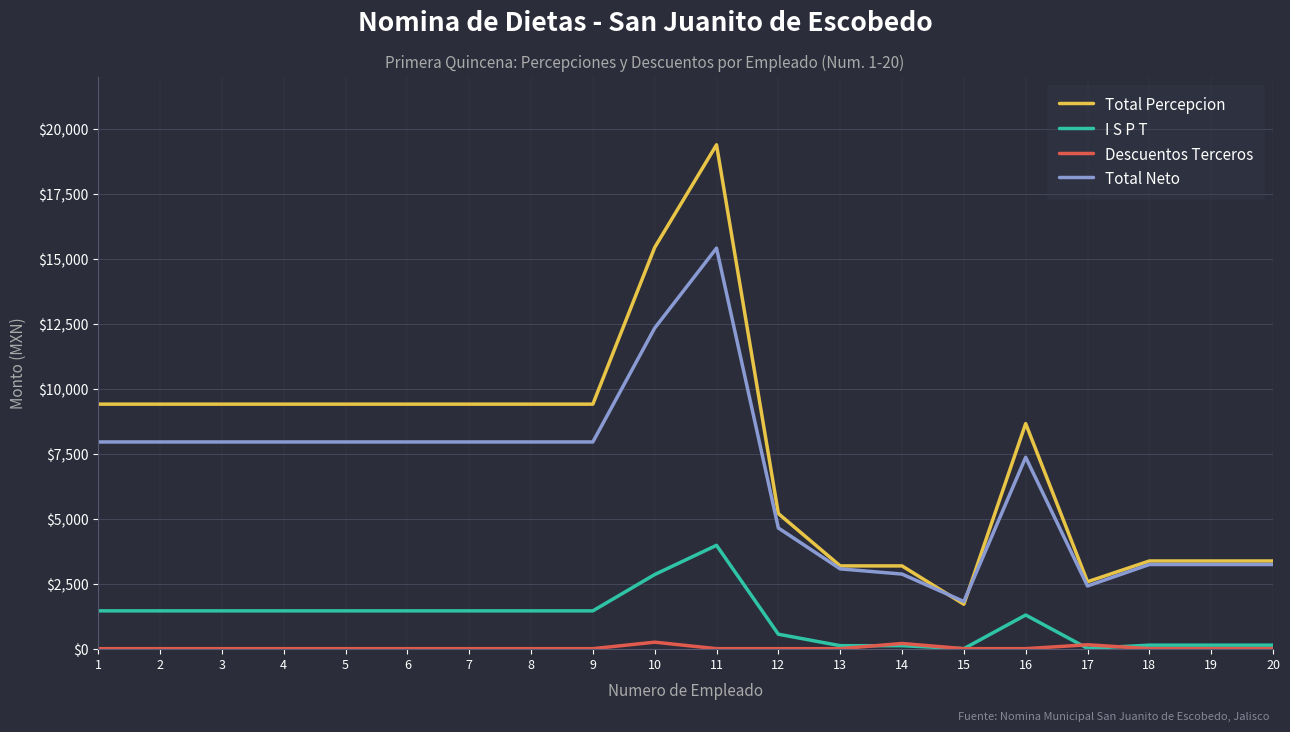

True or false: Total Neto and I S P T intersect in this chart.

False